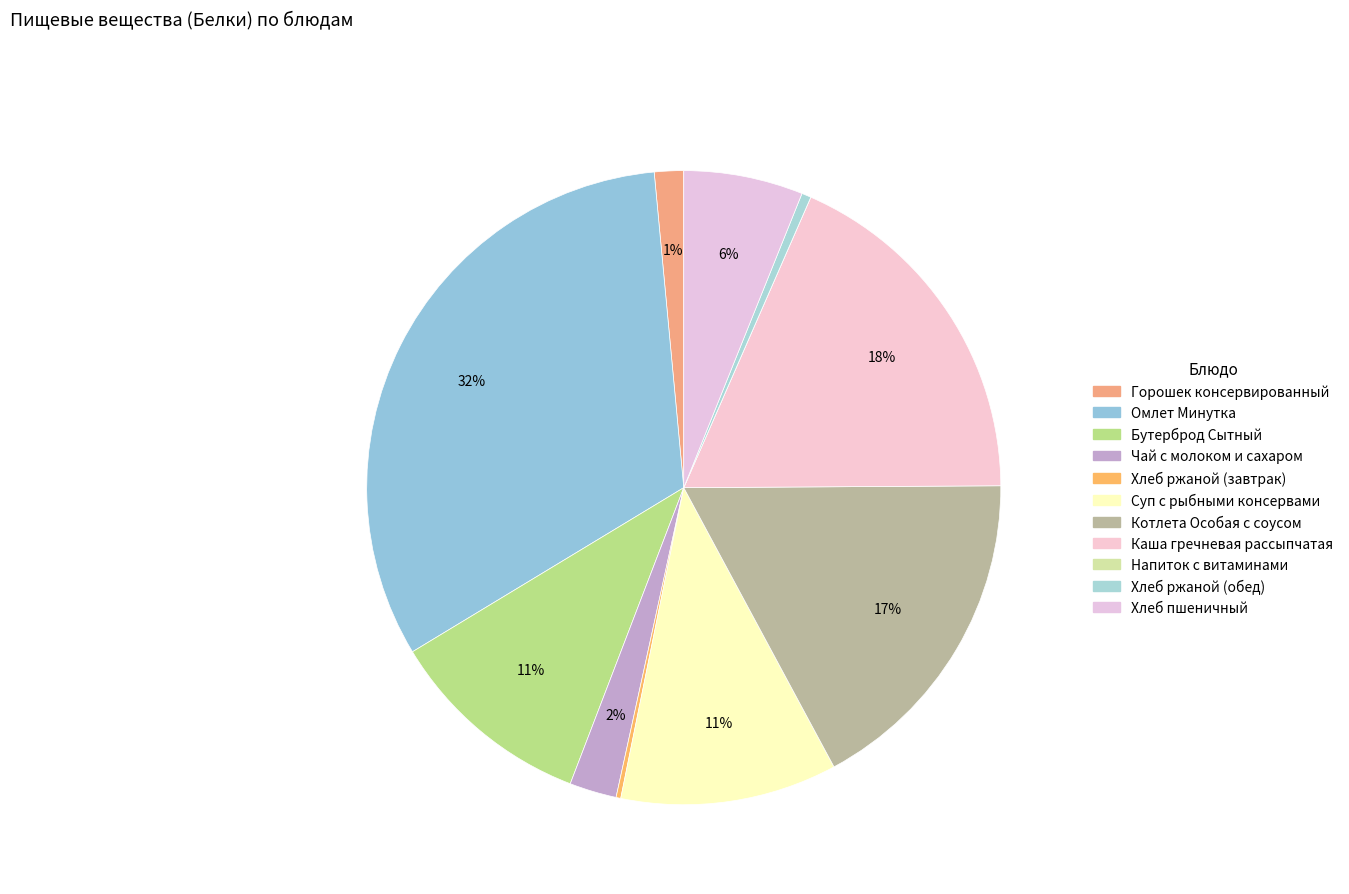

Which slice is the largest?

Омлет Минутка